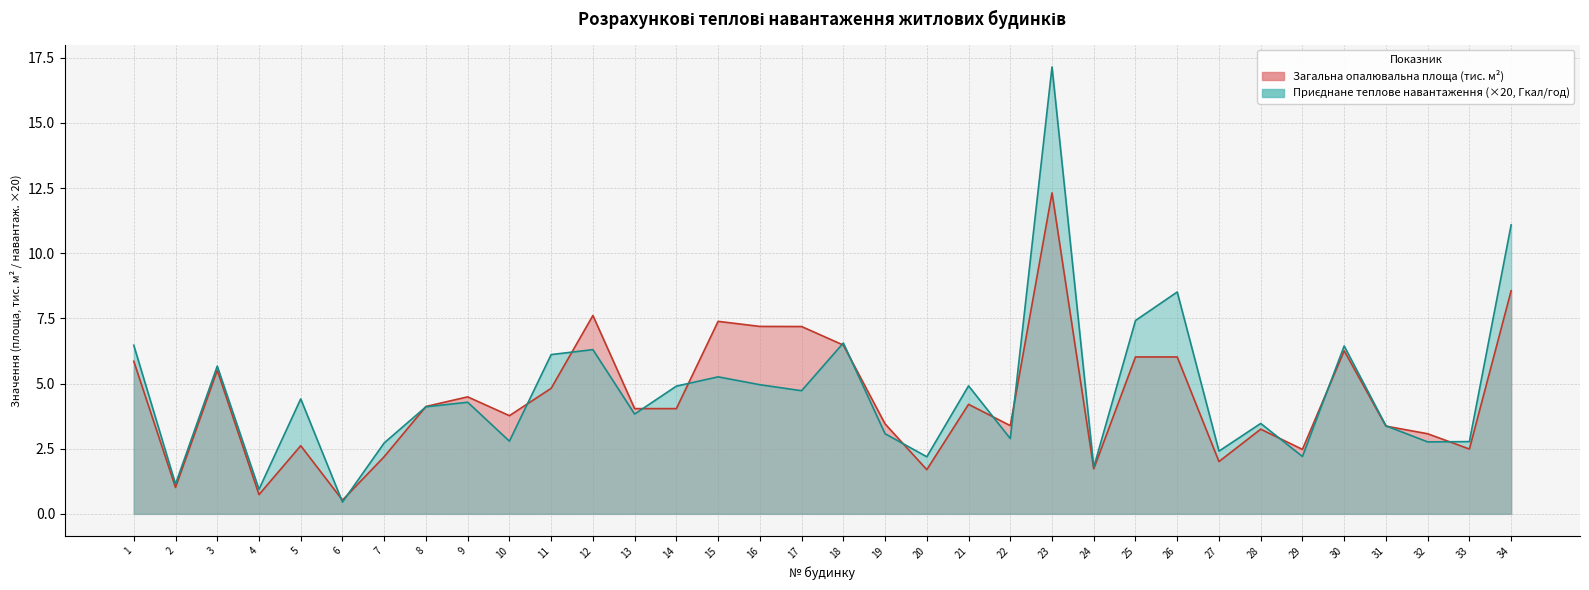

Reading left to right, list all the values displayed in this chart.

Загальна опалювальна площа (central): 1=5.9	2=1.0	3=5.5	4=0.7	5=2.6	6=0.5	7=2.2	8=4.1	9=4.5	10=3.8	11=4.8	12=7.6	13=4.0	14=4.0	15=7.4	16=7.2	17=7.2	18=6.5	19=3.5	20=1.7	21=4.2	22=3.4	23=12.3	24=1.7	25=6.0	26=6.0	27=2.0	28=3.2	29=2.5	30=6.3	31=3.4	32=3.1	33=2.5	34=8.6
Приєднане теплове навантаження: 1=6.5	2=1.1	3=5.7	4=0.9	5=4.4	6=0.5	7=2.7	8=4.1	9=4.3	10=2.8	11=6.1	12=6.3	13=3.8	14=4.9	15=5.3	16=5.0	17=4.7	18=6.6	19=3.1	20=2.2	21=4.9	22=2.9	23=17.1	24=1.8	25=7.4	26=8.5	27=2.4	28=3.5	29=2.2	30=6.4	31=3.4	32=2.8	33=2.8	34=11.1